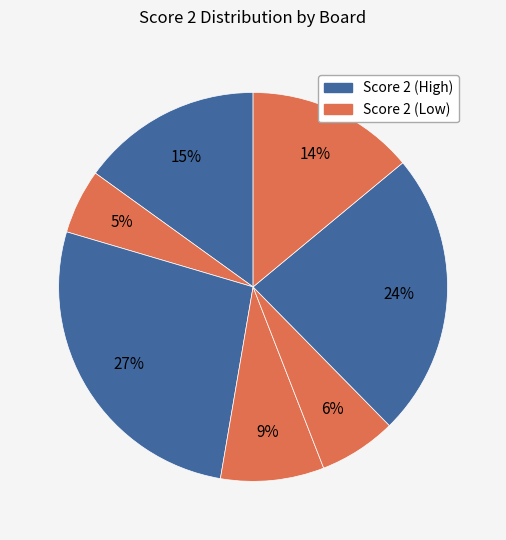

Is there a majority slice in this chart?

No